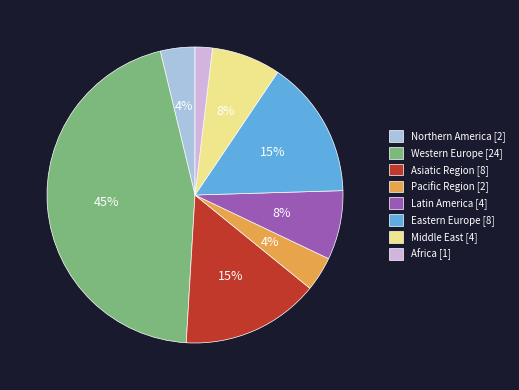

To the nearest percent, what is the difference between the largest and smallest slice percentages?

43%